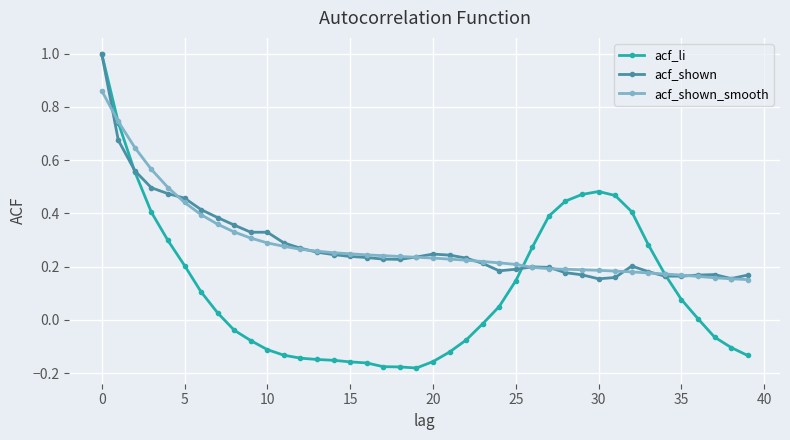

What is the highest value of the acf_shown series?

1.0